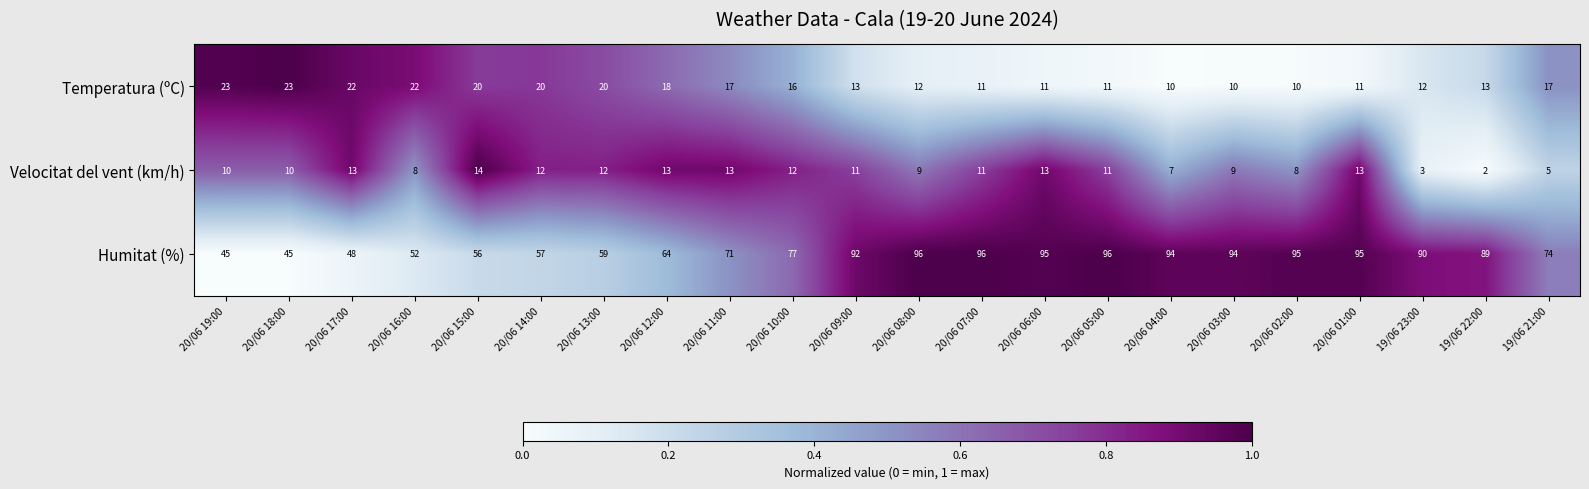

The Temperatura (ºC) series shows 29 at 20/06 17:00. True or false?

False